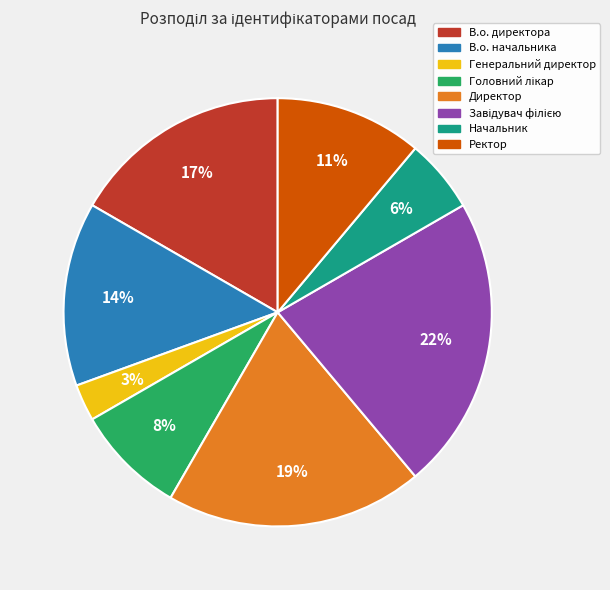

Is there a majority slice in this chart?

No